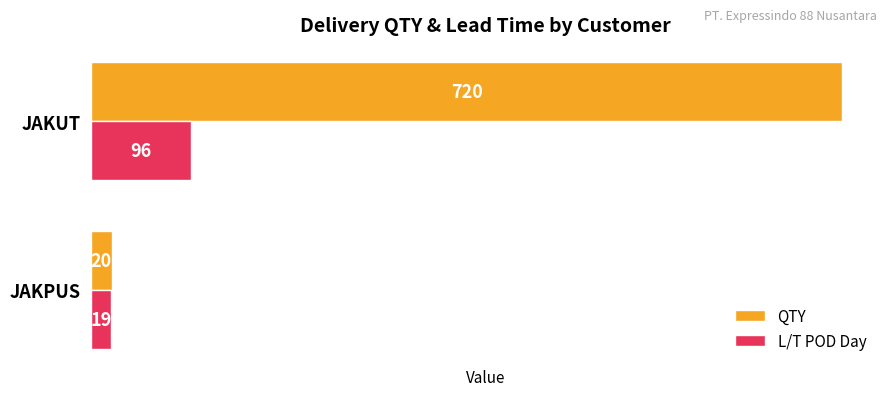

At which category does the chart reach its peak across all series?

JAKUT